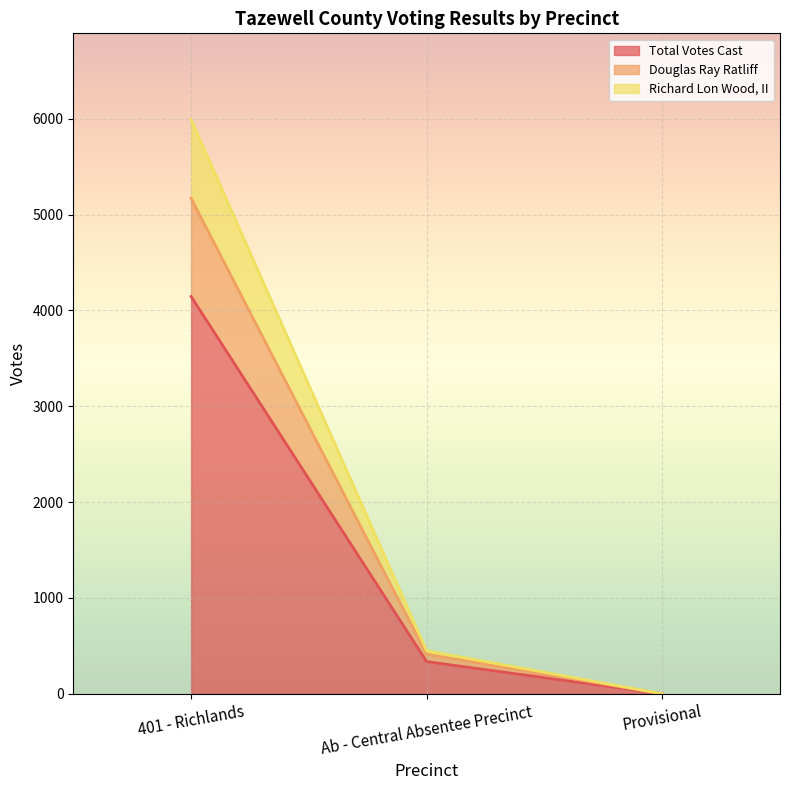

How many distinct data groups are displayed?

3